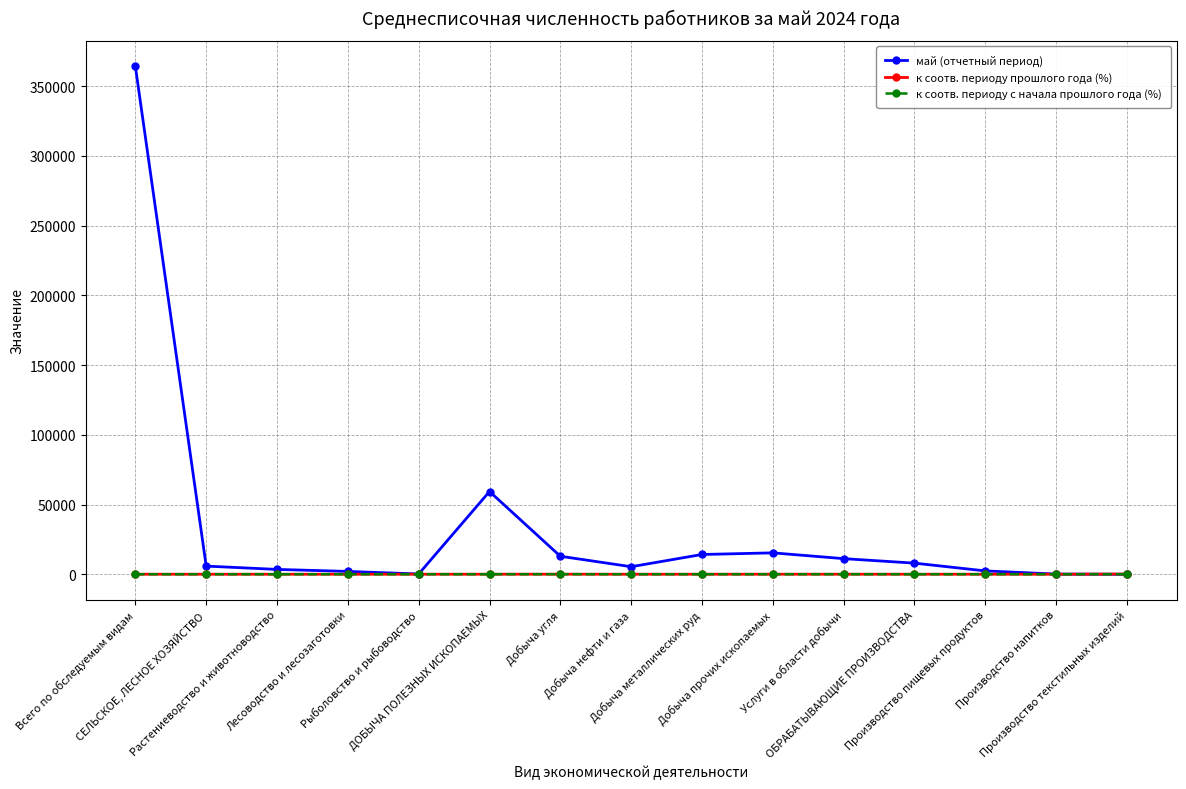

True or false: к соотв. периоду с начала прошлого года (%) has more than 2 interior local peaks.

True